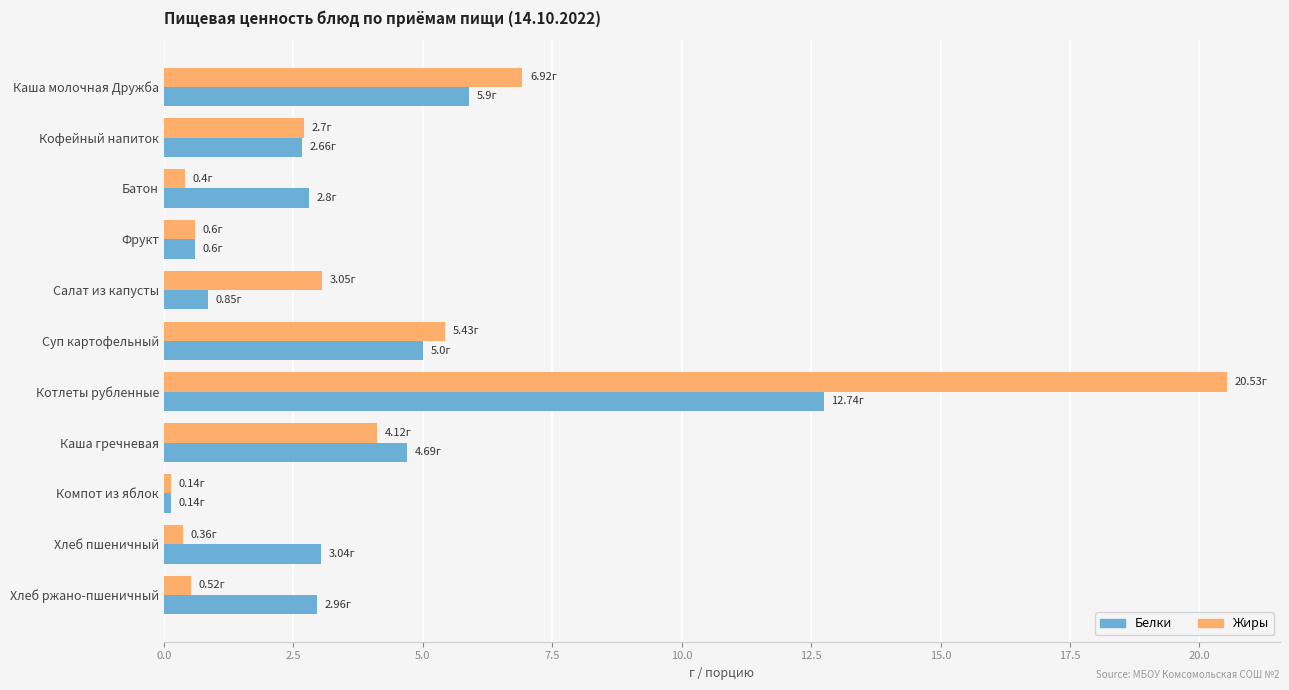

What is the difference between the second highest and minimum values in the Белки series?

5.8